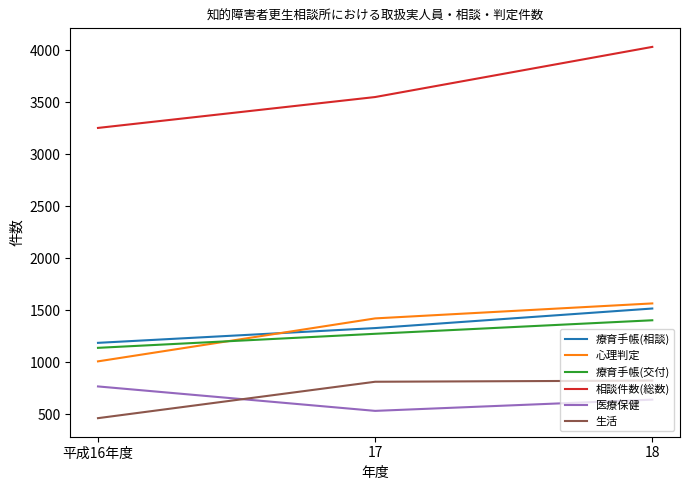

Which category has the lowest value in the 心理判定 series?

平成16年度